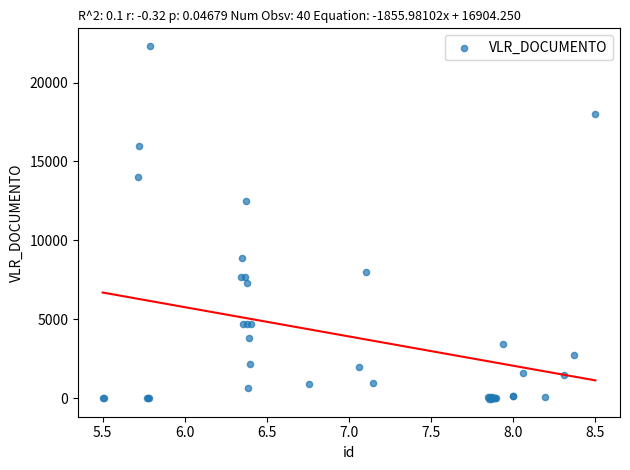

What Y value in the scatter plot is closest to 11131?

12516.8